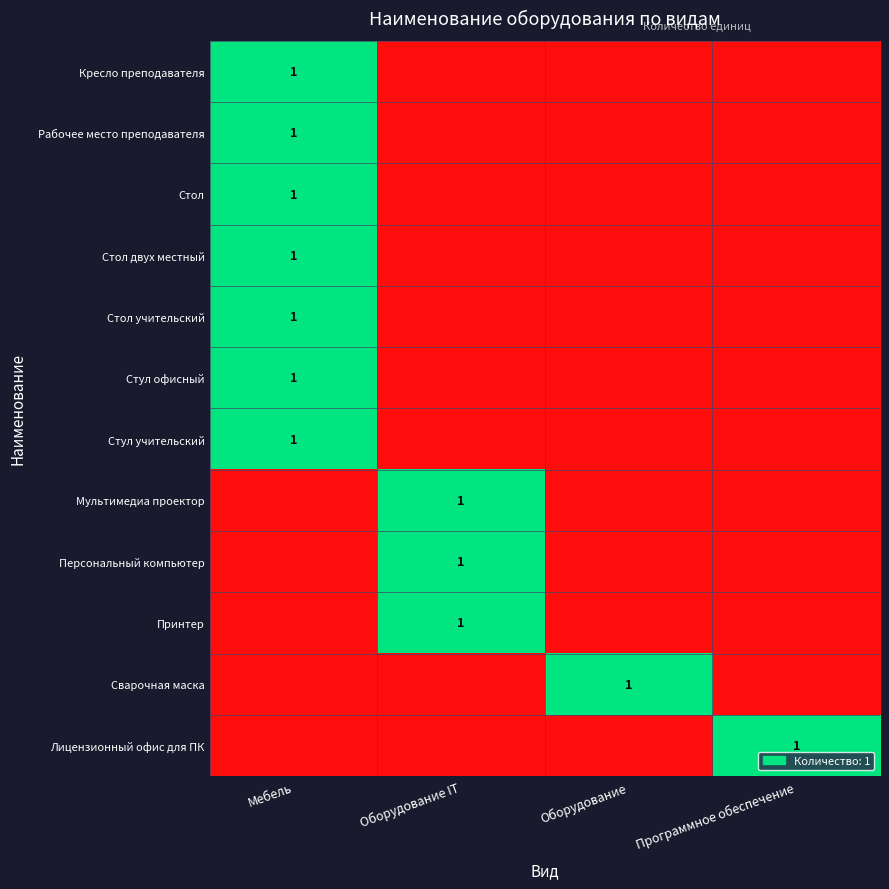

The value of Лицензионный офис для ПК at Программное обеспечение is 2. True or false?

False